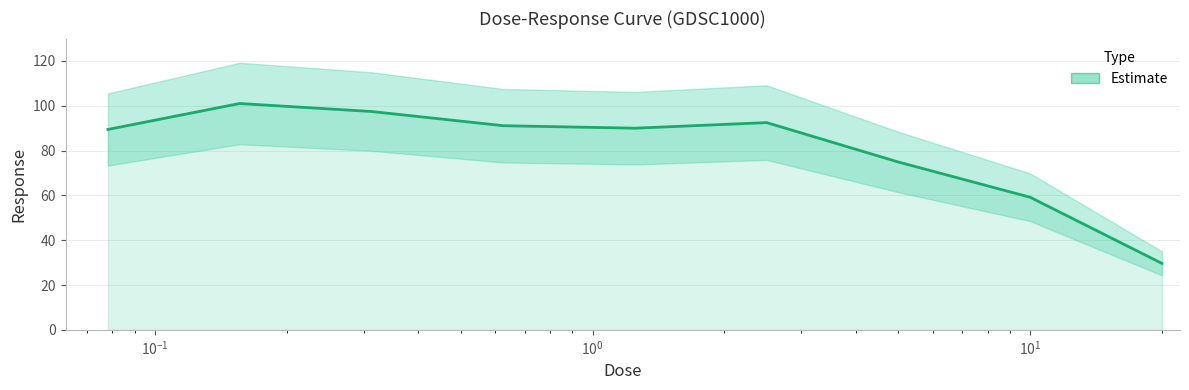

How many points are higher than both their immediate neighbors (excluding endpoints)?

2